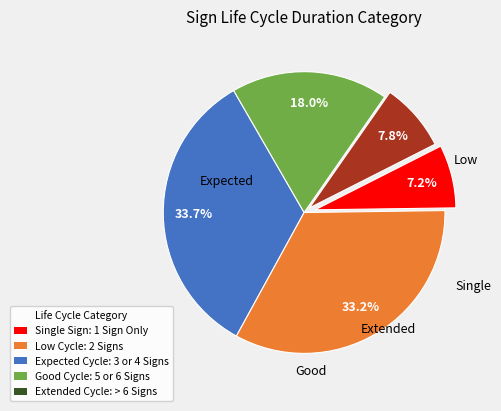

Does any single category account for the majority?

No